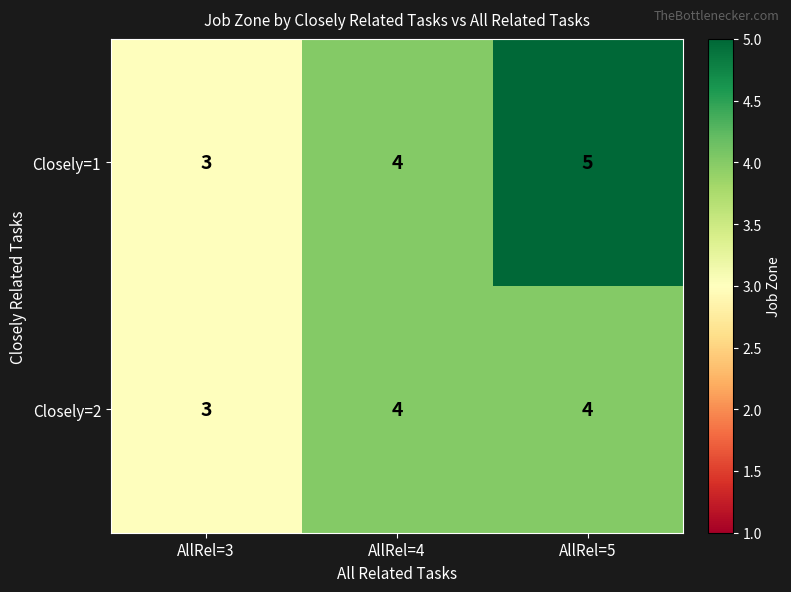

Between AllRel=4 and AllRel=5, which series saw the biggest shift?

Closely=1